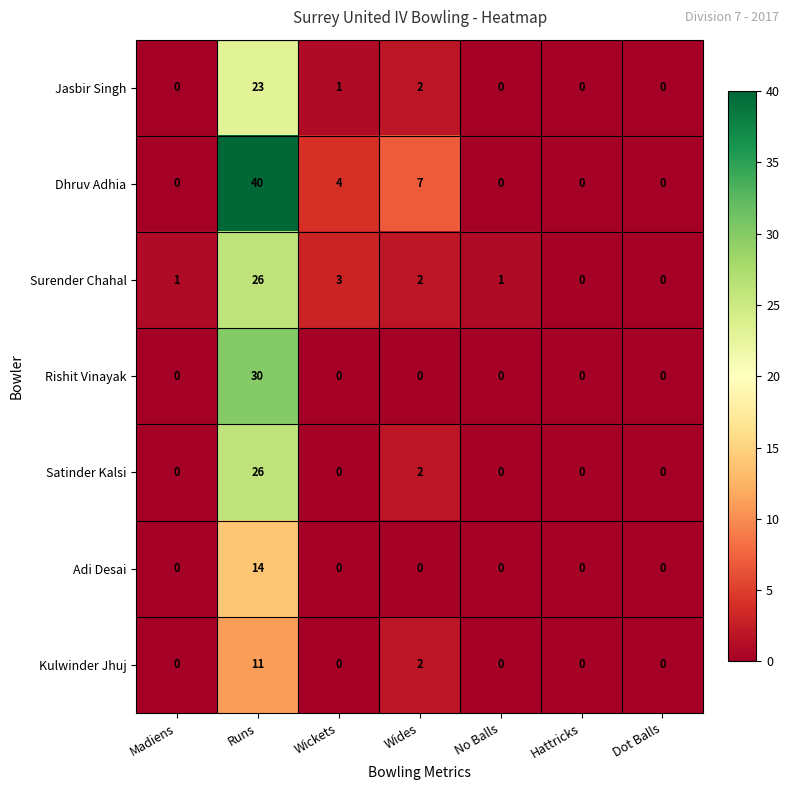

Count the number of data series in this chart.

7